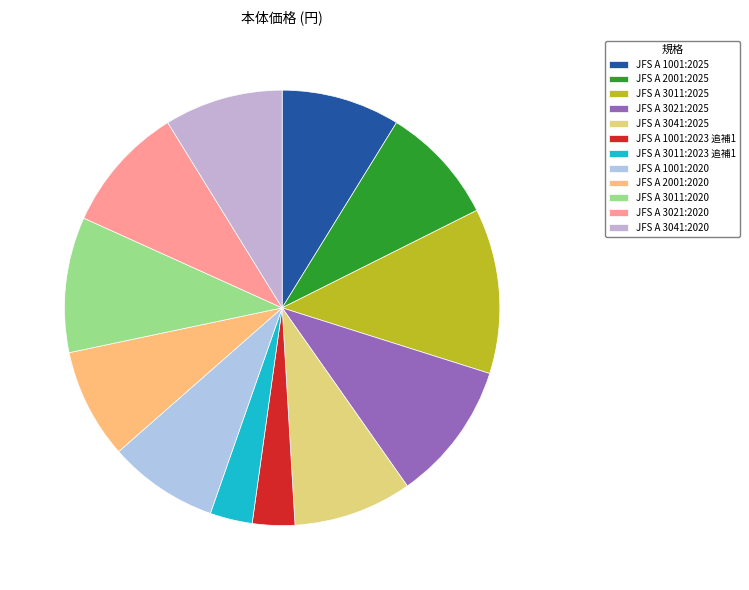

Is there a majority slice in this chart?

No